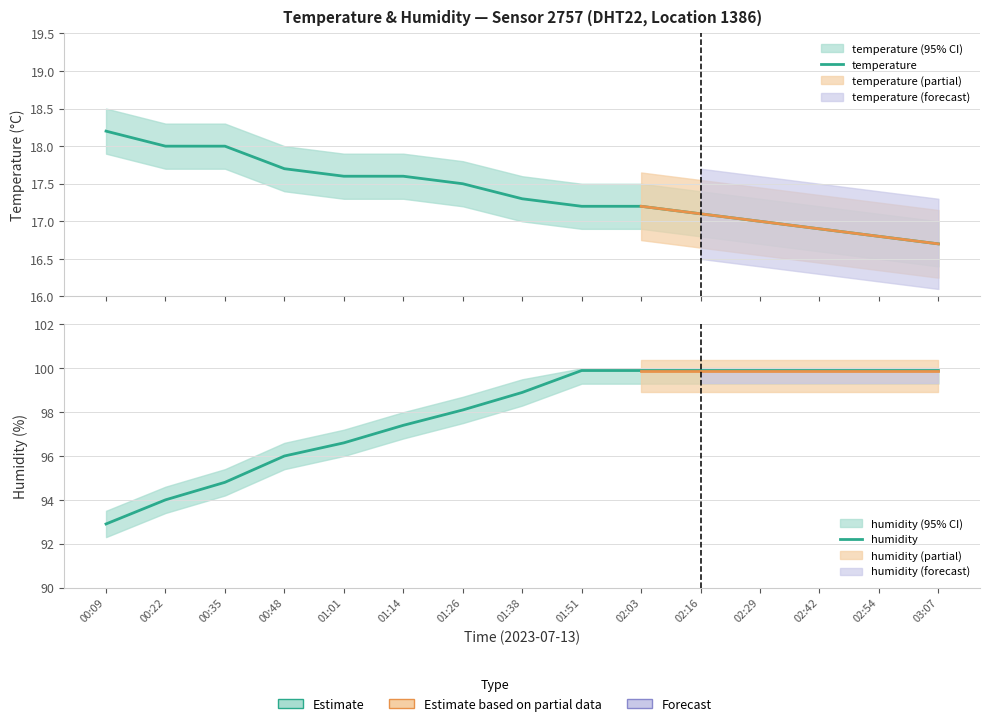

Reading left to right, extract all data points from this chart.

temperature: 00:09=18.2	00:22=18.0	00:35=18.0	00:48=17.7	01:01=17.6	01:14=17.6	01:26=17.5	01:38=17.3	01:51=17.2	02:03=17.2	02:16=17.1	02:29=17.0	02:42=16.9	02:54=16.8	03:07=16.7
humidity: 00:09=92.9	00:22=94.0	00:35=94.8	00:48=96.0	01:01=96.6	01:14=97.4	01:26=98.1	01:38=98.9	01:51=99.9	02:03=99.9	02:16=99.9	02:29=99.9	02:42=99.9	02:54=99.9	03:07=99.9